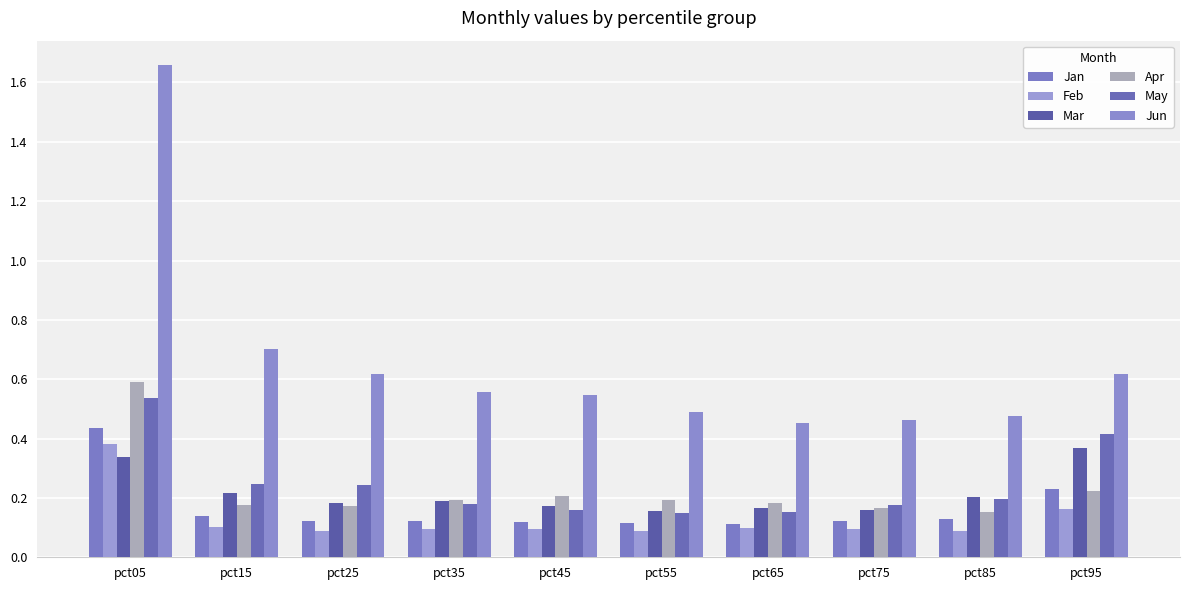

Between pct85 and pct95, which series saw the biggest shift?

May